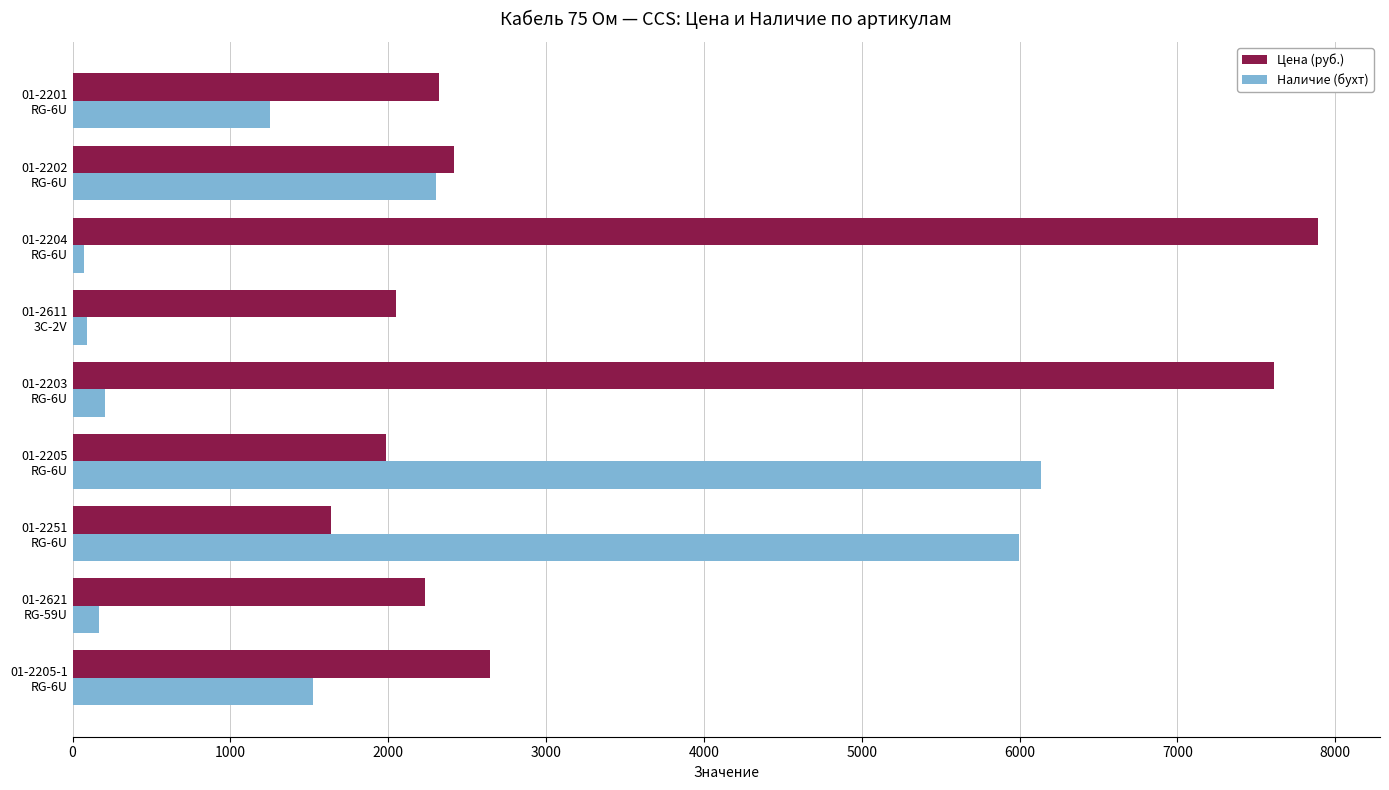

What are all the series names shown in the legend?

Цена (руб.), Наличие (бухт)